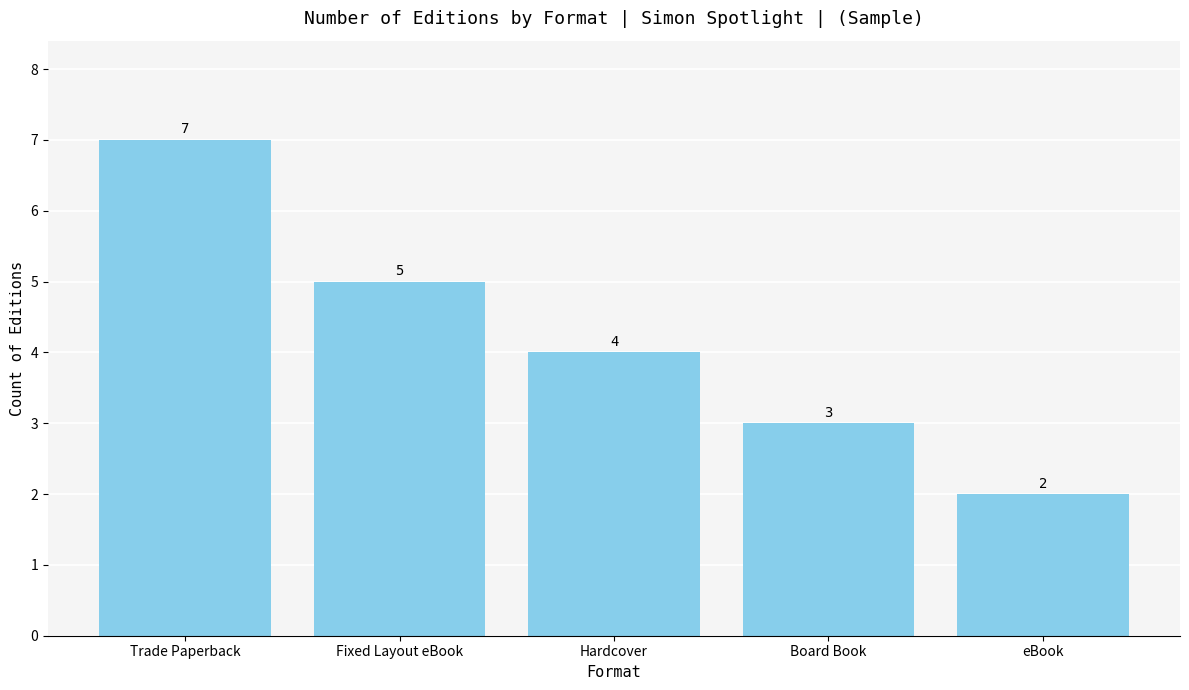

What is the sum of the values at Hardcover and Trade Paperback?

11